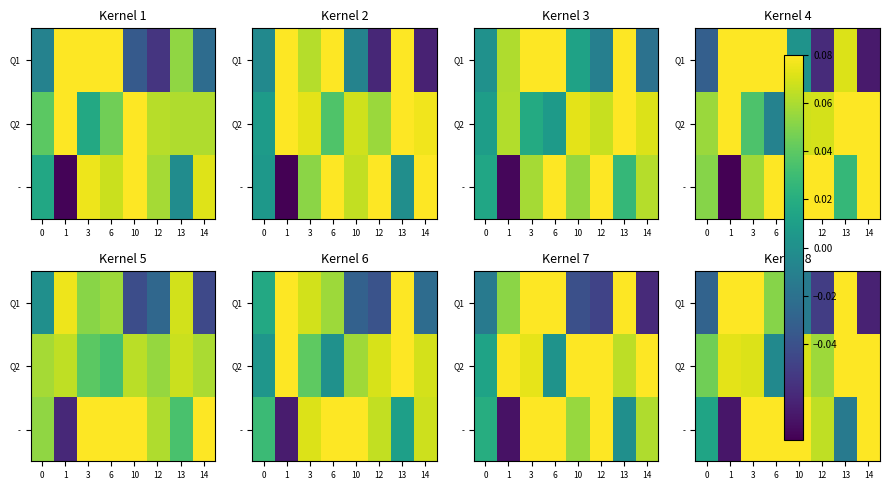

Is the value of Q2 at 12 greater than the value of - at 0?

Yes